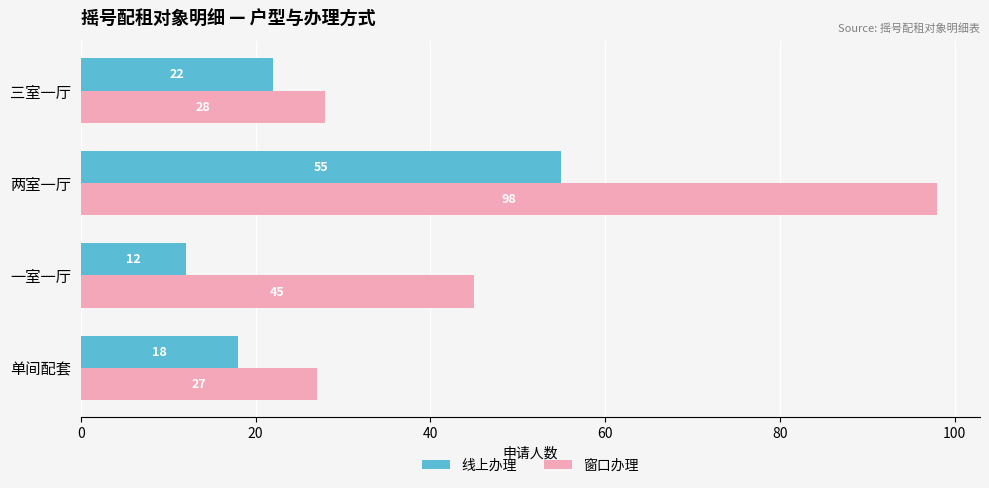

At which category is the sum across all series the highest?

两室一厅